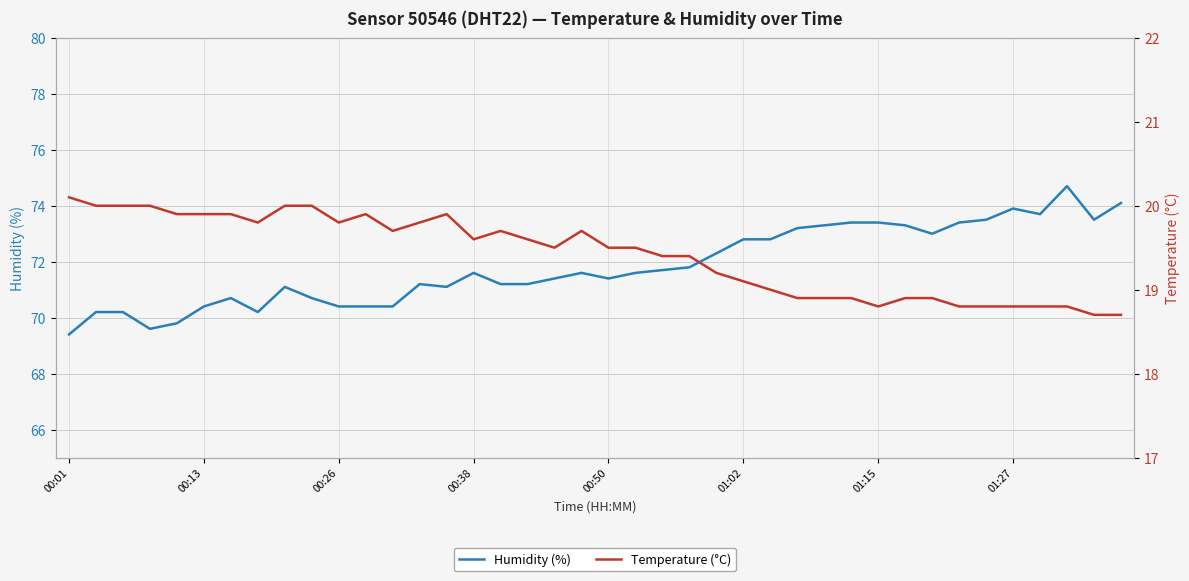

Reading left to right, transcribe all the data shown in this chart.

Humidity (%): 69.4	70.2	70.2	69.6	69.8	70.4	70.7	70.2	71.1	70.7	70.4	70.4	70.4	71.2	71.1	71.6	71.2	71.2	71.4	71.6	71.4	71.6	71.7	71.8	72.3	72.8	72.8	73.2	73.3	73.4	73.4	73.3	73.0	73.4	73.5	73.9	73.7	74.7	73.5	74.1
Temperature (°C): 20.1	20.0	20.0	20.0	19.9	19.9	19.9	19.8	20.0	20.0	19.8	19.9	19.7	19.8	19.9	19.6	19.7	19.6	19.5	19.7	19.5	19.5	19.4	19.4	19.2	19.1	19.0	18.9	18.9	18.9	18.8	18.9	18.9	18.8	18.8	18.8	18.8	18.8	18.7	18.7